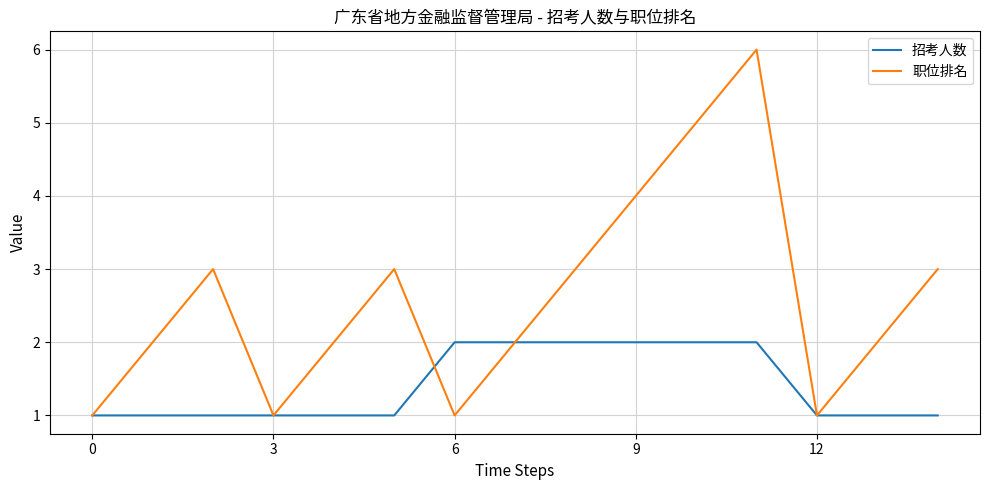

List the series in order of their overall mean, highest first.

职位排名, 招考人数